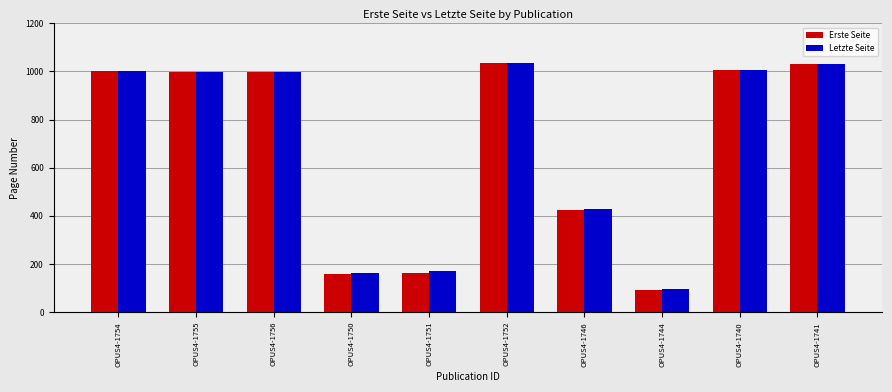

What are all the series names shown in the legend?

Erste Seite, Letzte Seite